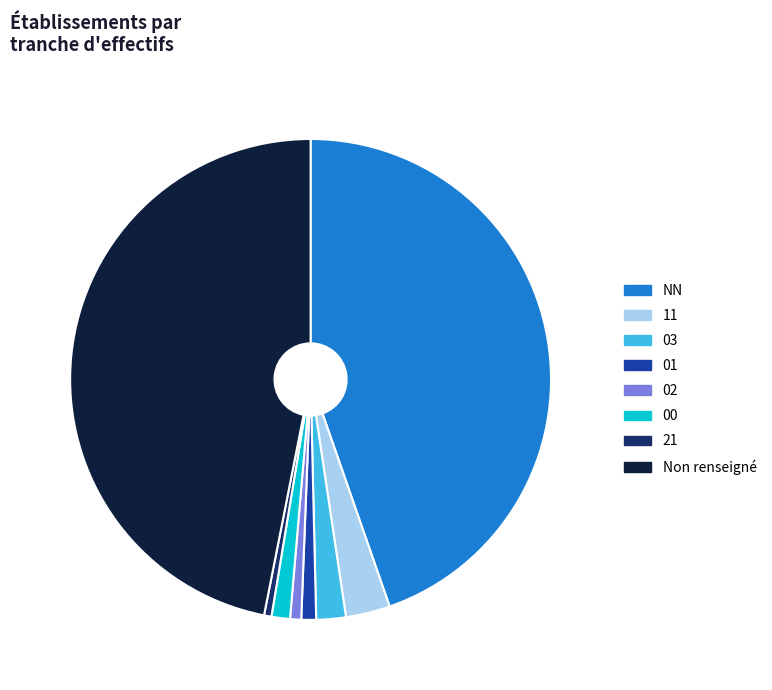

Count the number of slices in the pie.

8